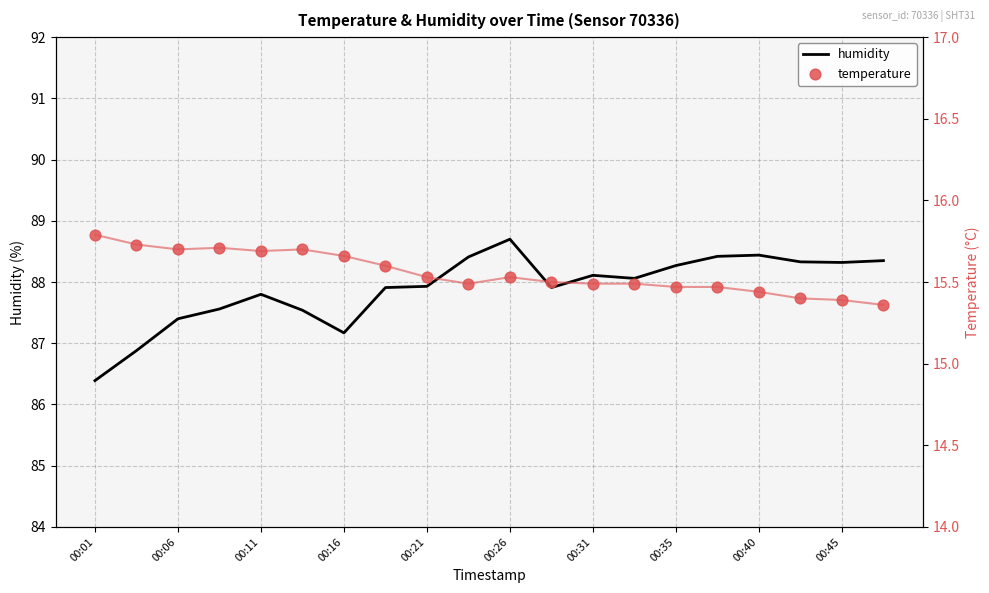

What is the highest value of the humidity series?

88.7